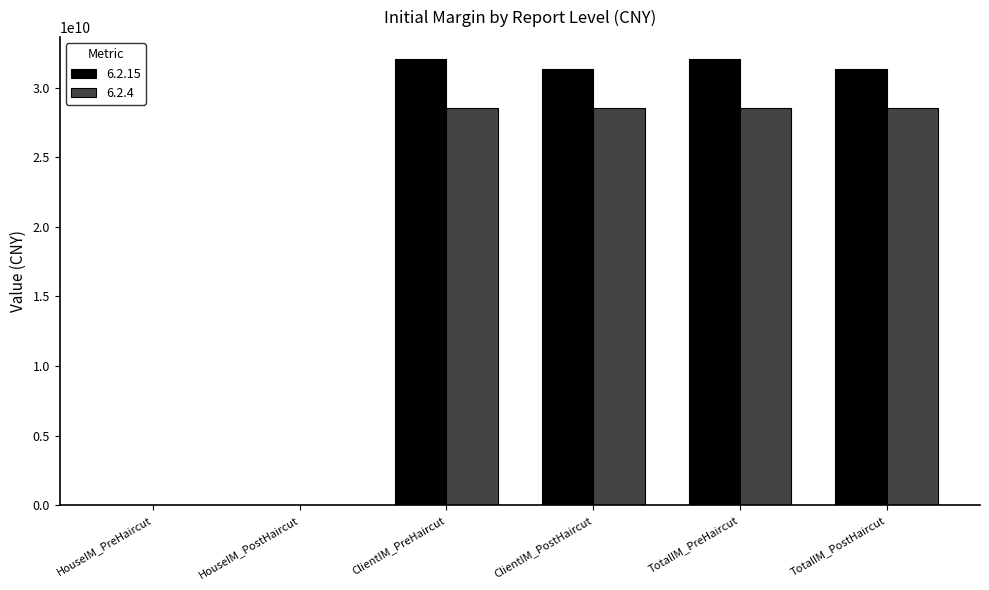

Does the chart contain stacked bars?

No